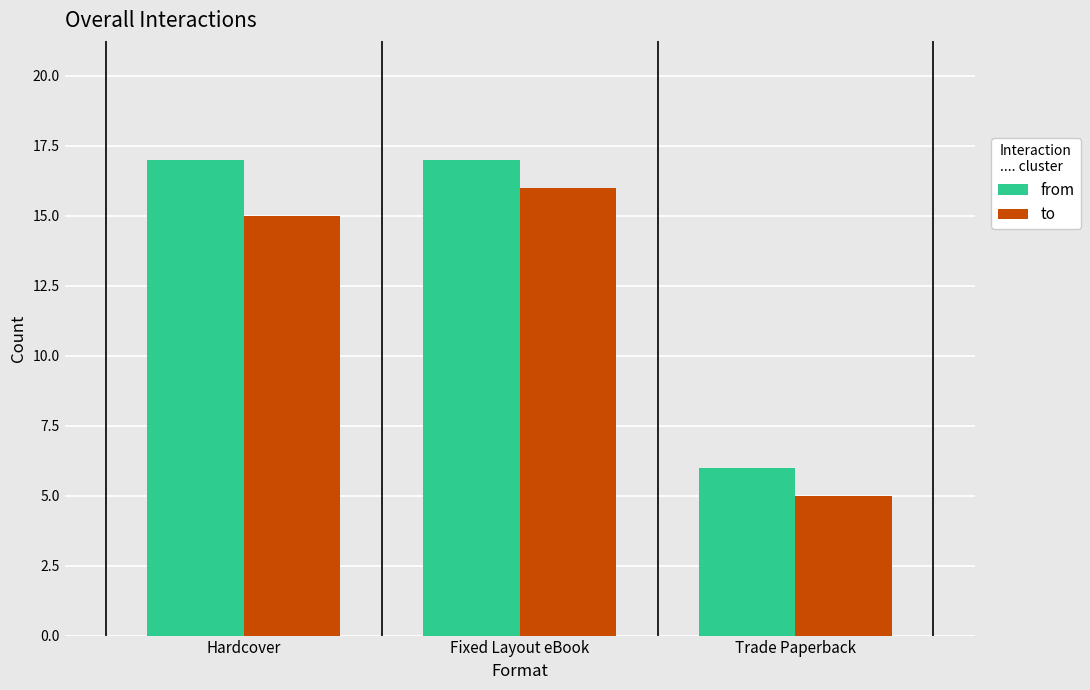

The value of to at Trade Paperback is 5. True or false?

True